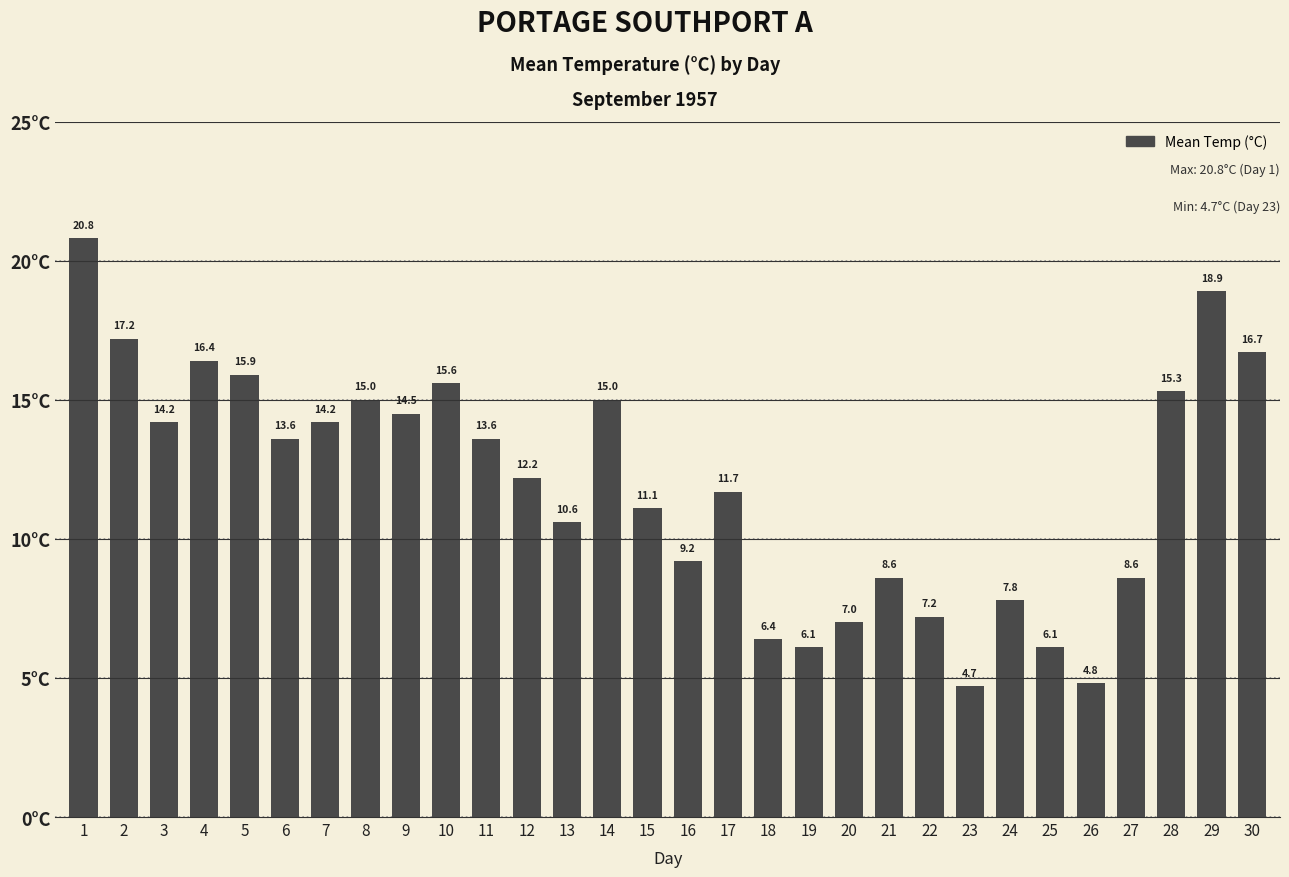

At which label is the value closest to 12?

12